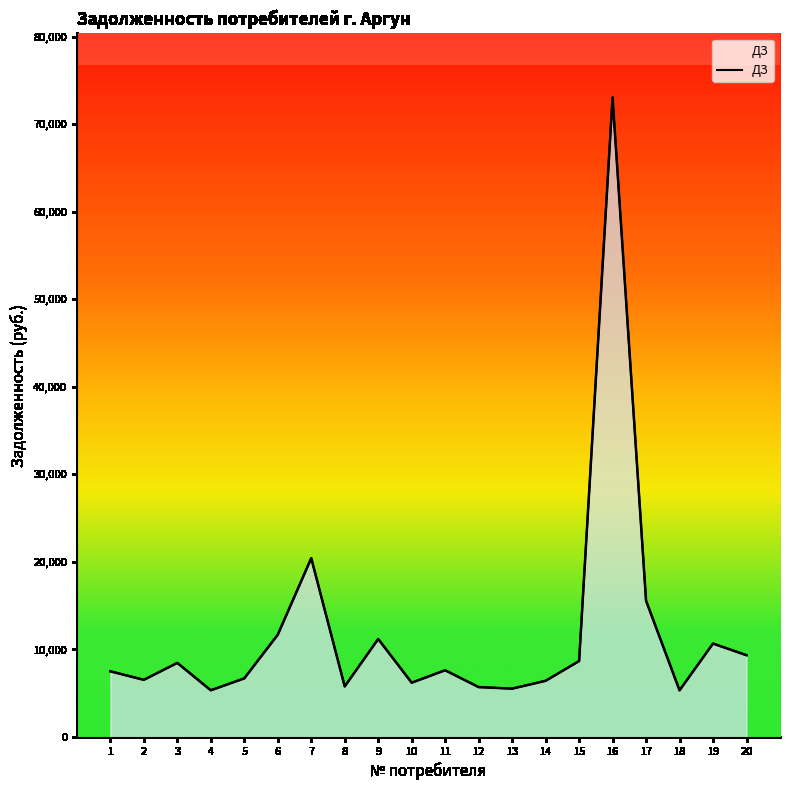

What is the change in value from 12 to 14?

+721.2